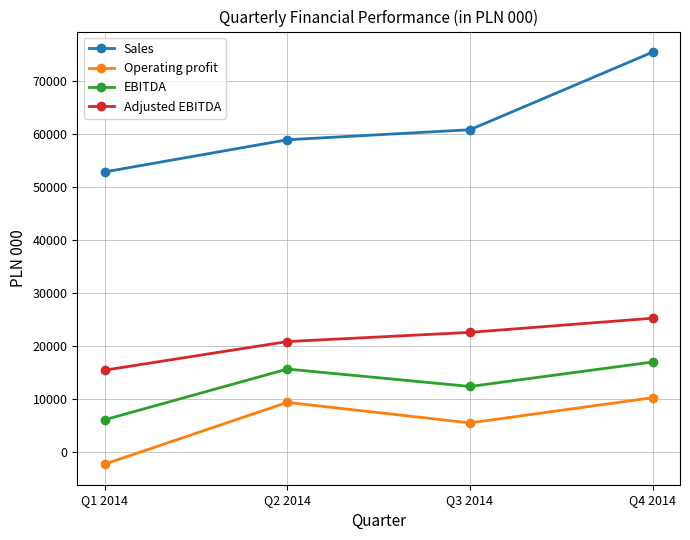

Is it true that Operating profit equals 12490 at Q2 2014?

False